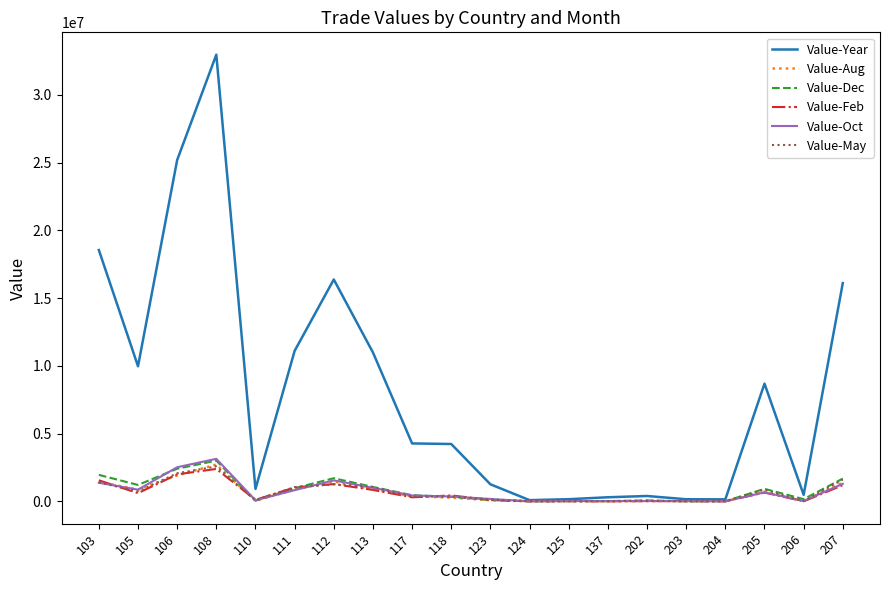

What is the greatest value displayed?

32975060